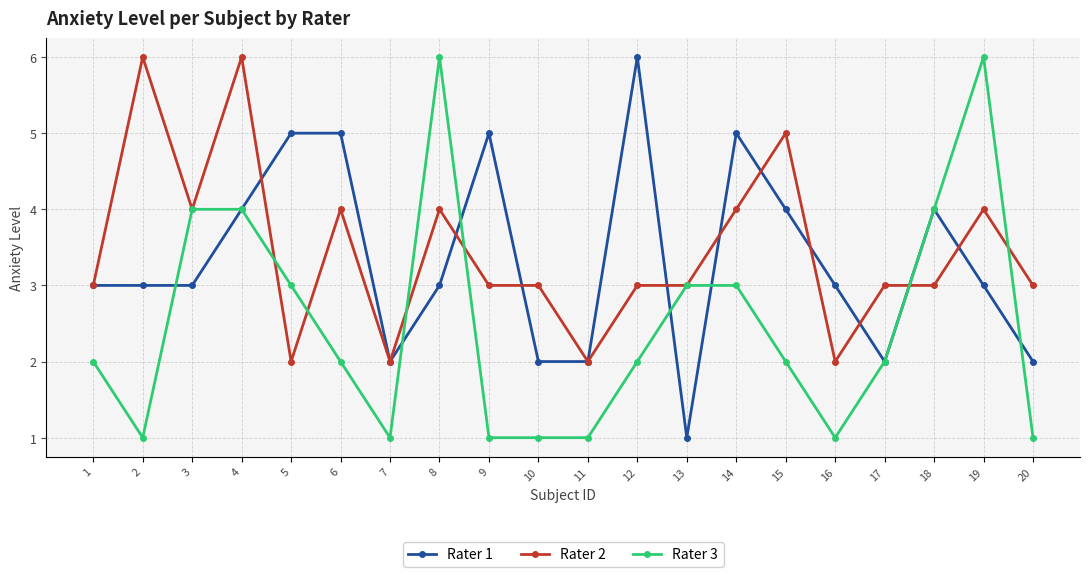

What is the value of the Rater 1 point at the 20th from the left?

2